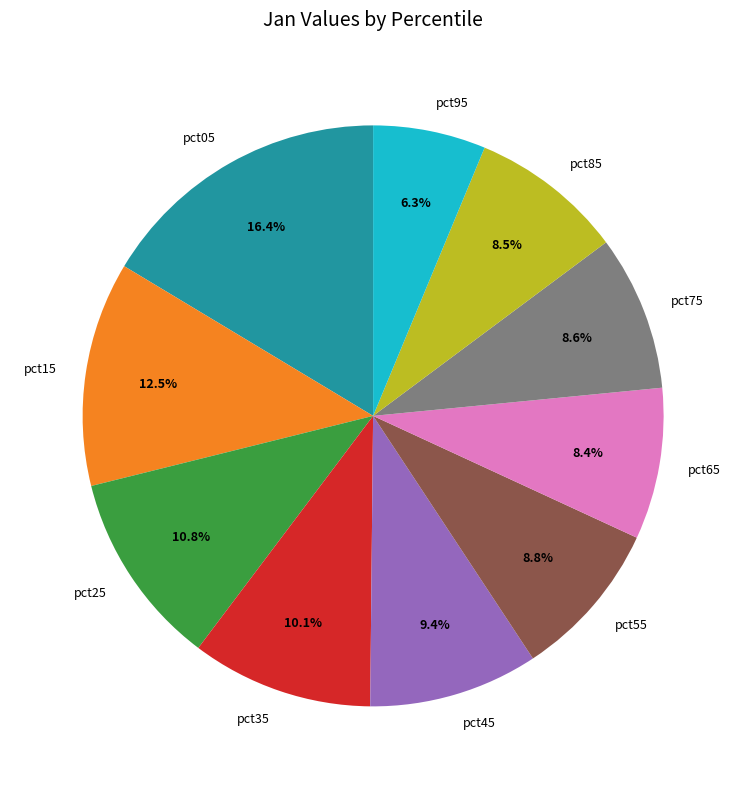

To the nearest percent, what is the combined percentage of pct75 and pct85?

17%